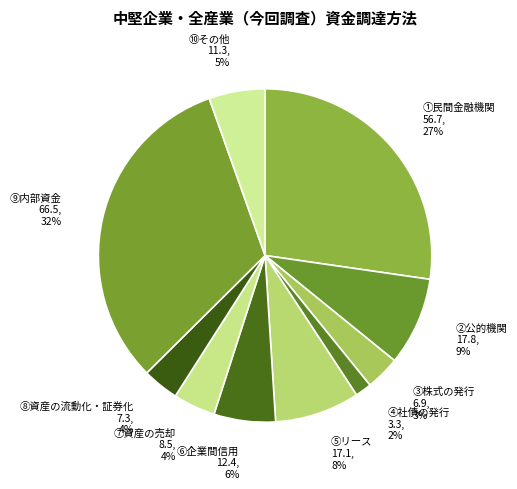

Is it true that ②公的機関 is 9% of the pie?

True